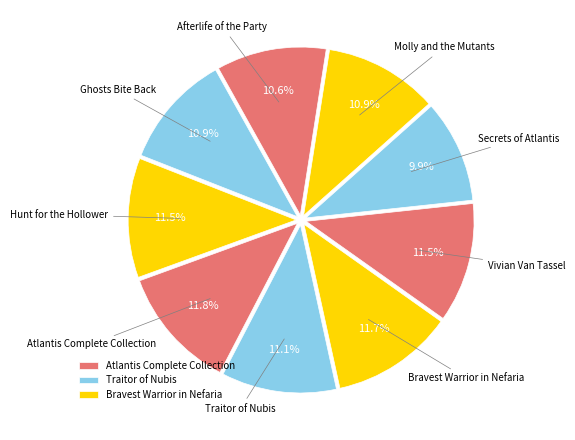

Which slice is the largest?

Atlantis Complete Collection